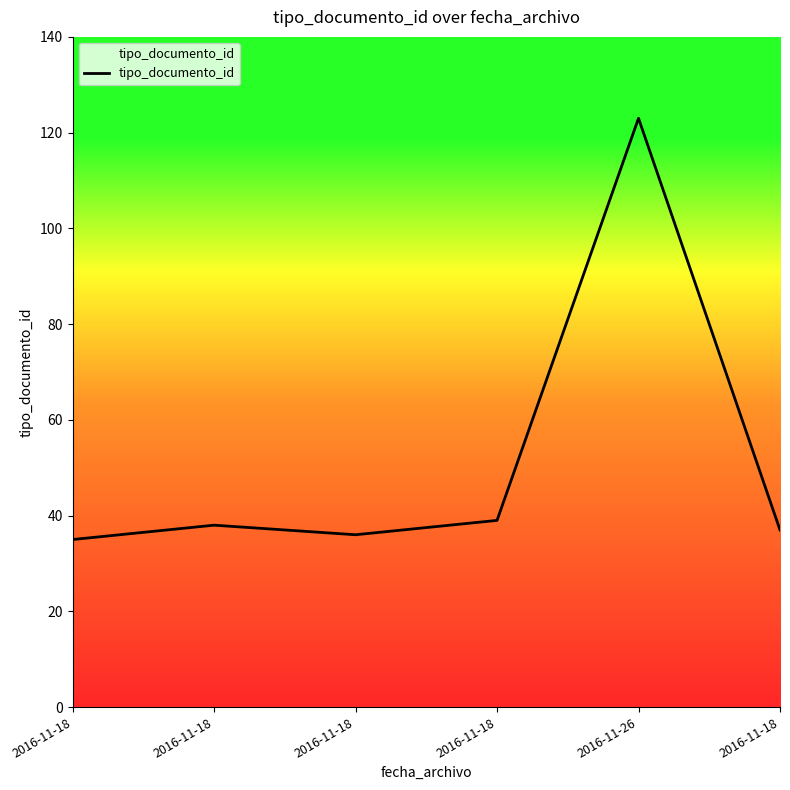

True or false: the data shows 39 at 2016-11-18.

True